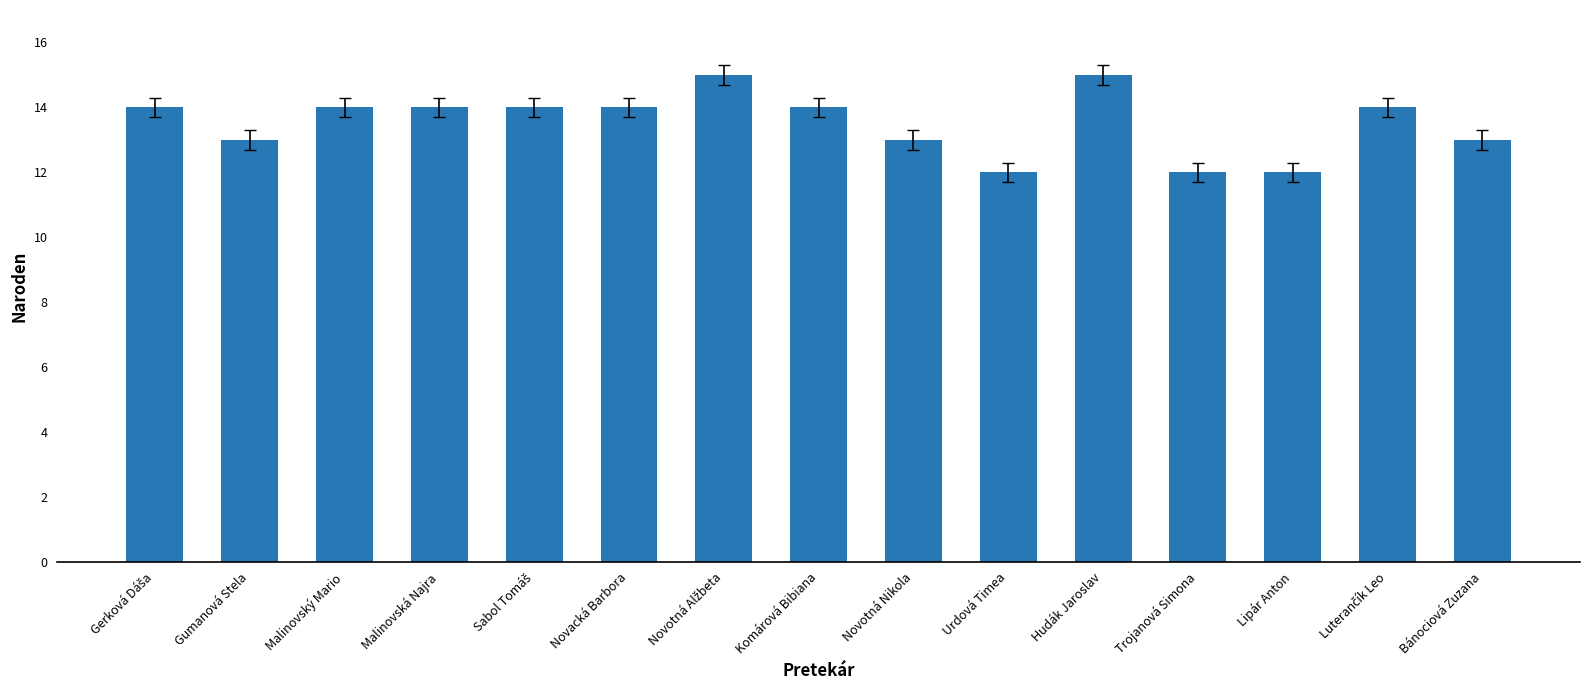

What is the ratio of the value at Urdová Timea to the value at Novacká Barbora?

0.9